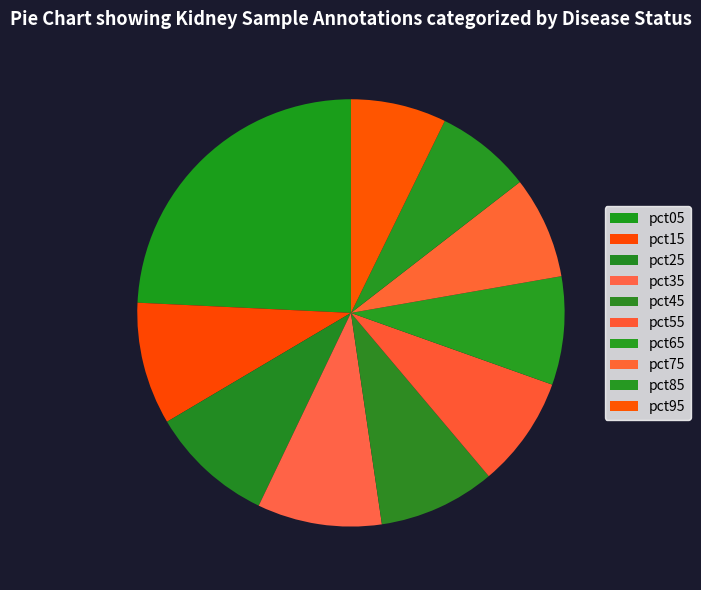

To the nearest percent, what is the average slice percentage?

10%